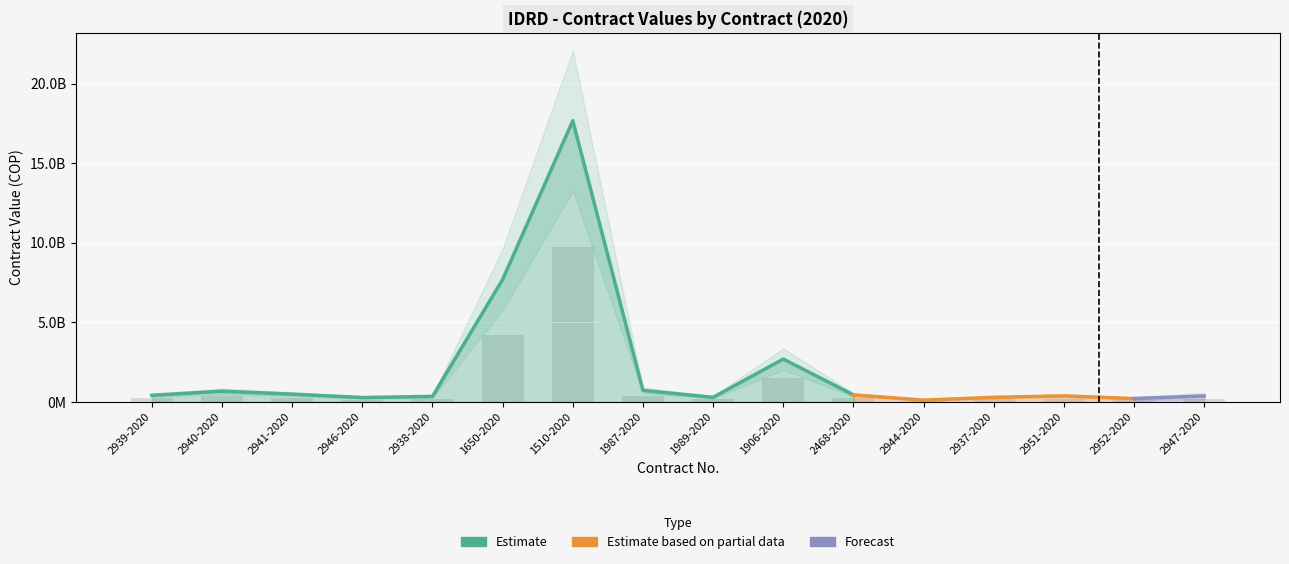

List the labels in order of value, largest first.

1510-2020, 1650-2020, 1906-2020, 1987-2020, 2940-2020, 2941-2020, 2468-2020, 2939-2020, 2951-2020, 2947-2020, 2938-2020, 1989-2020, 2937-2020, 2946-2020, 2952-2020, 2944-2020